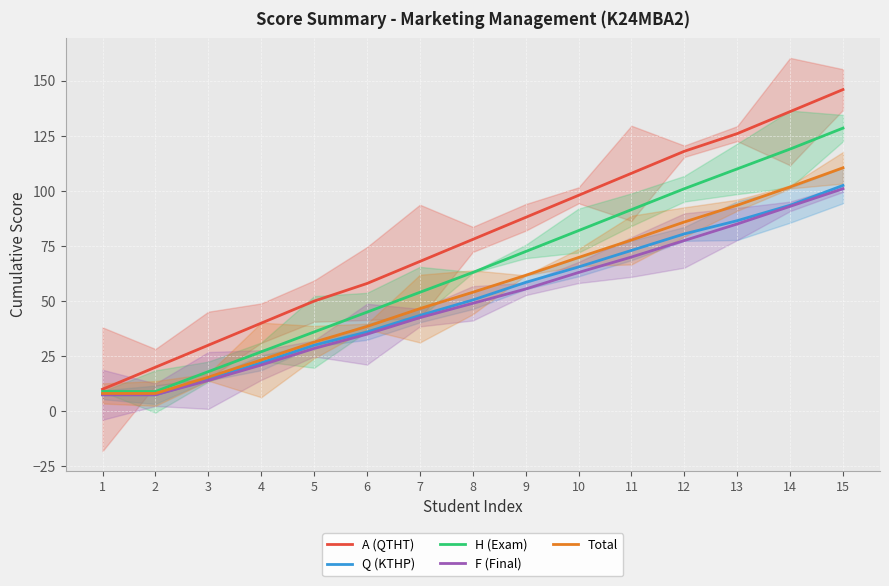

Is this an area chart (filled region under the line)?

No